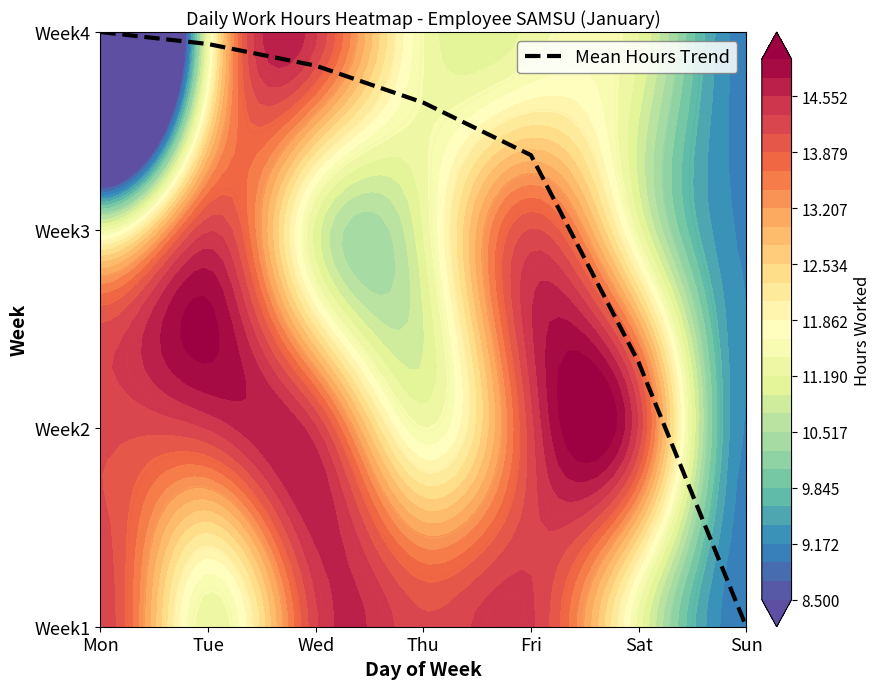

Rank the categories by value from highest to lowest.

Mon, Tue, Wed, Thu, Fri, Sat, Sun